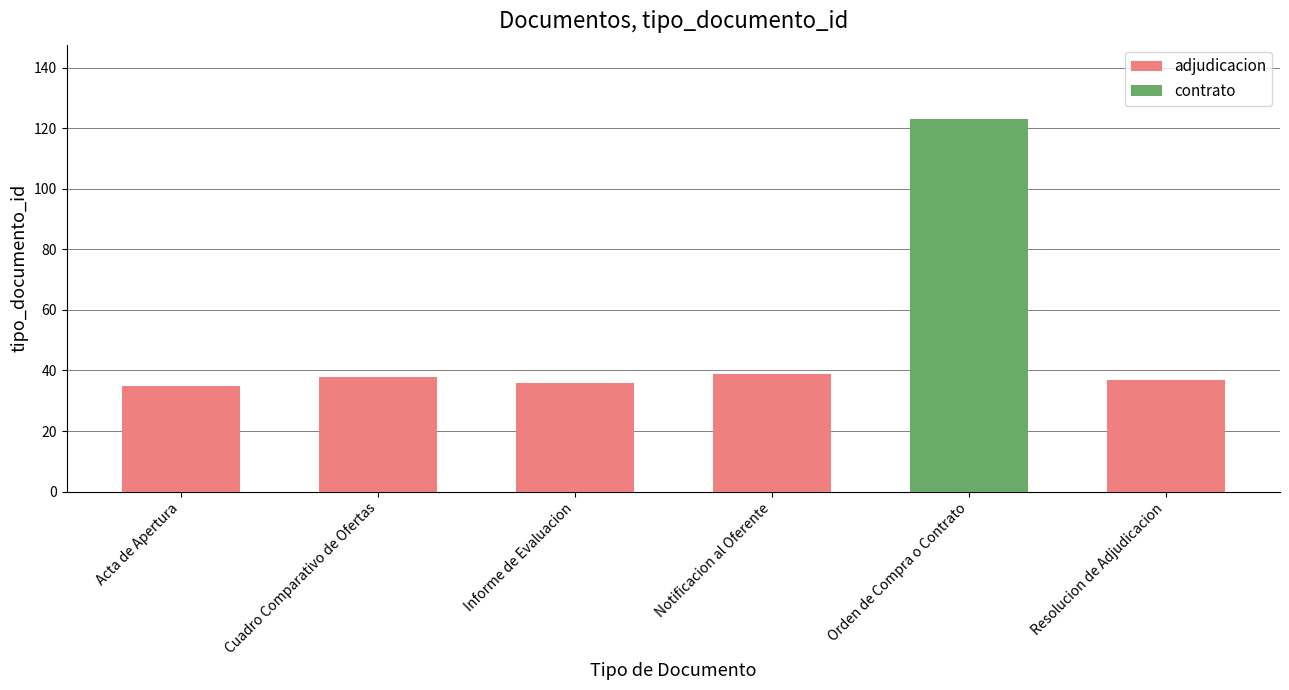

What is the change in value from Cuadro Comparativo de Ofertas to Resolucion de Adjudicacion?

-1